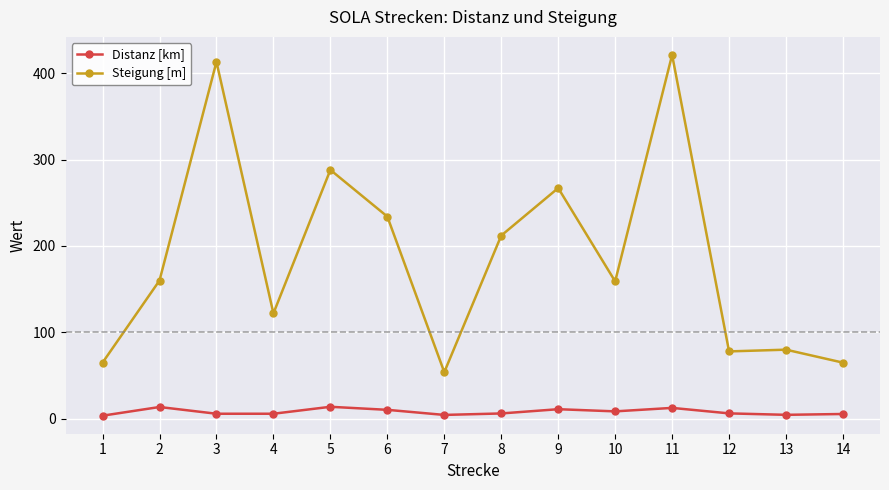

List the series in order of their overall mean, lowest first.

Distanz [km], Steigung [m]